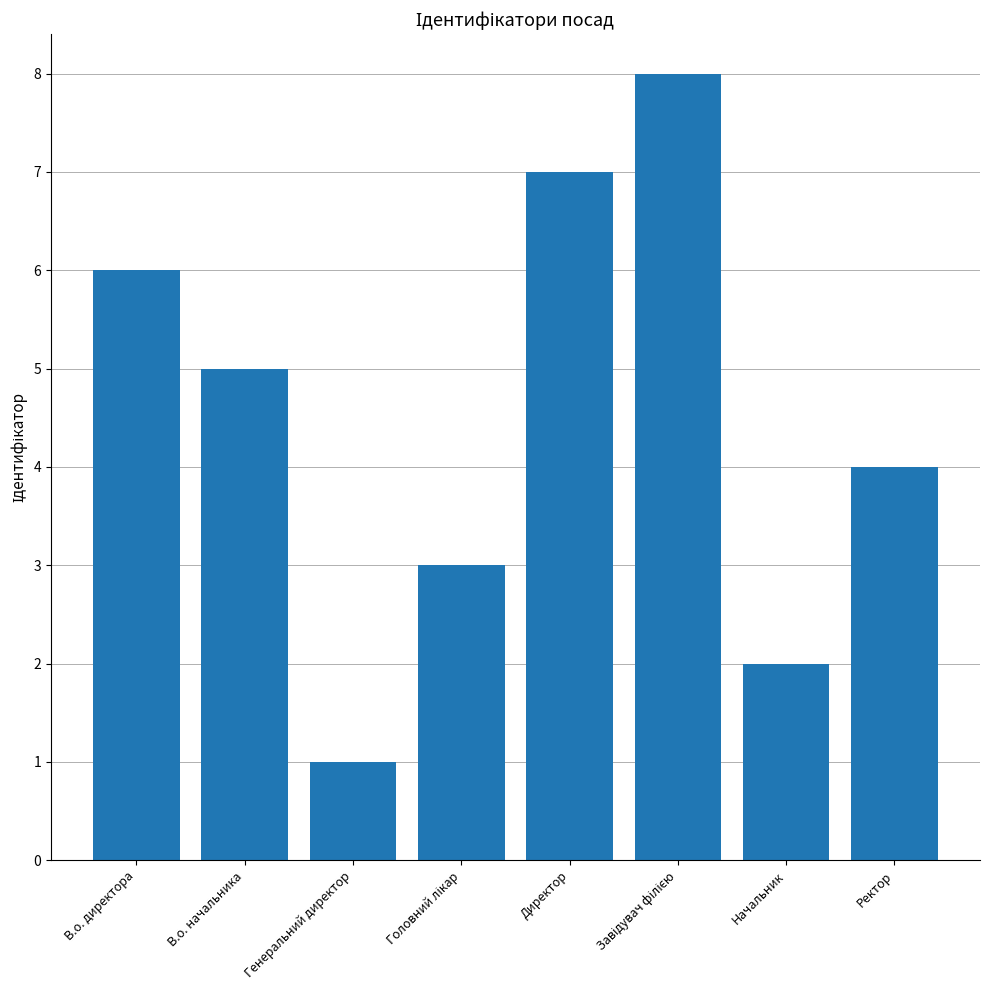

Reading right to left, extract all data points from this chart.

4	2	8	7	3	1	5	6